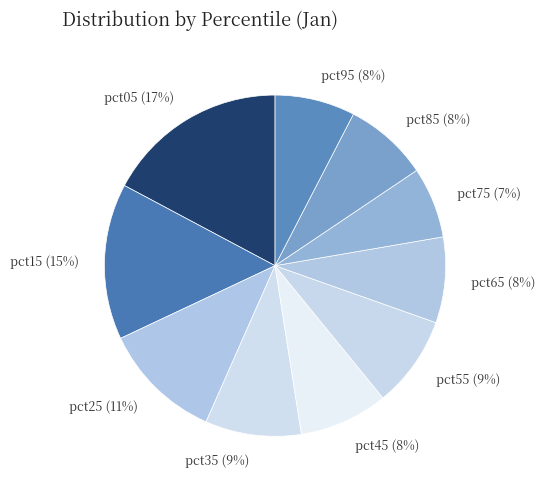

Which has a higher value, pct25 or pct05?

pct05